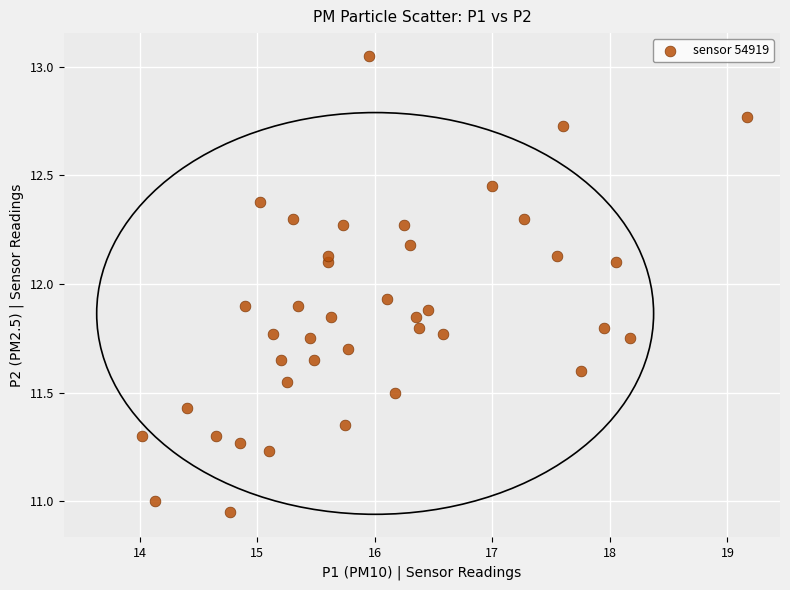

What is the range of Y values (max minus min)?

2.1